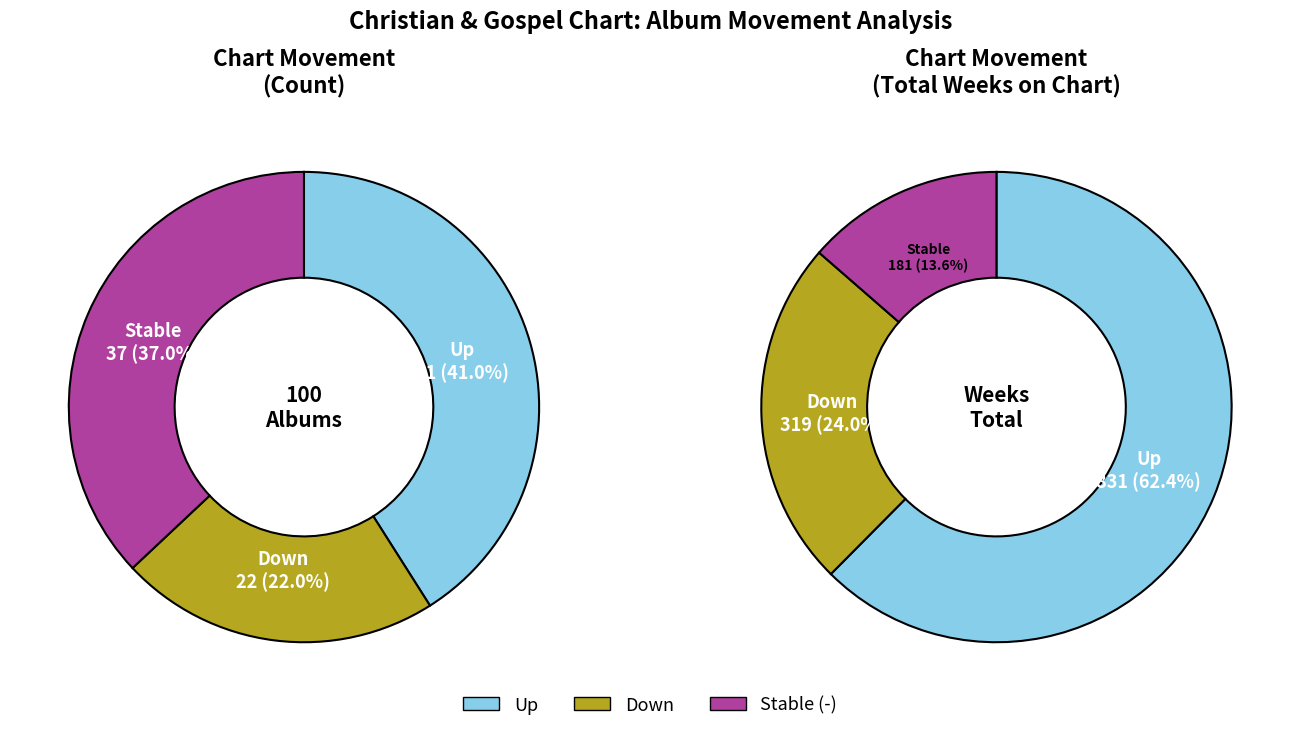

Count the number of slices in the pie.

3